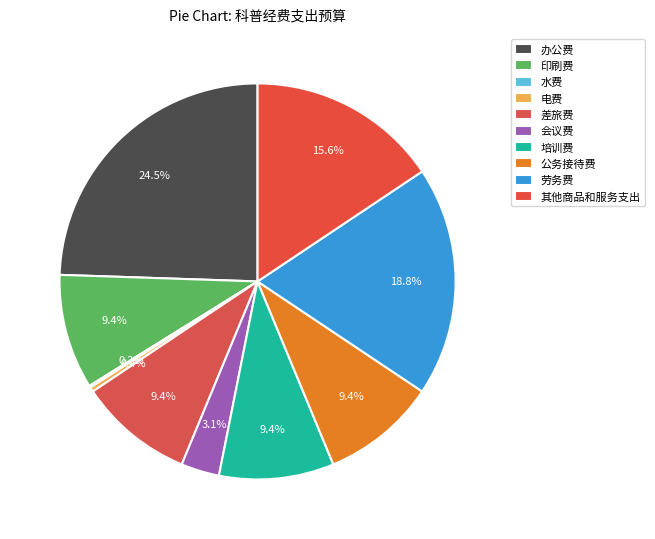

Which category has the smallest portion of the pie?

水费